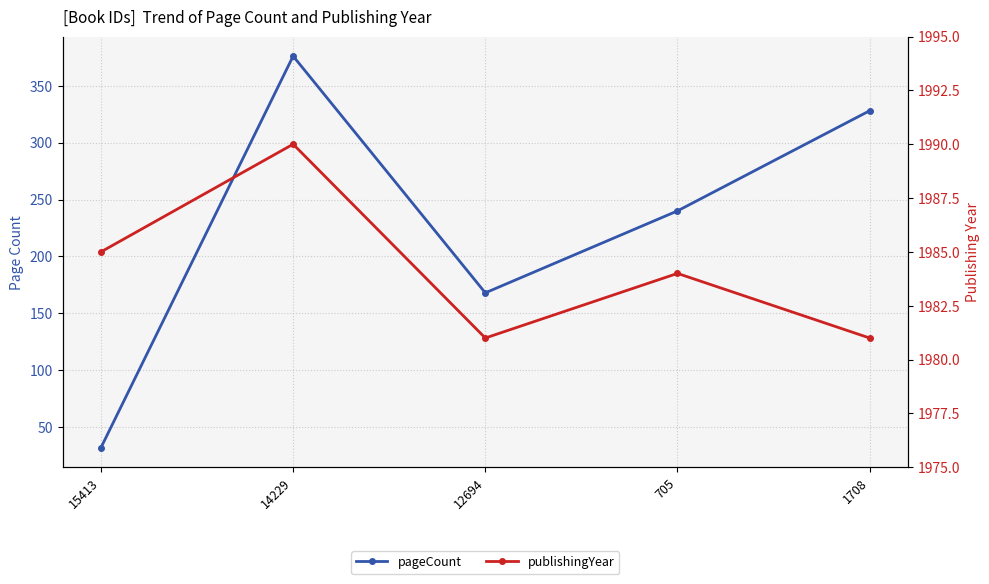

Between 15413 and 14229, which series saw the biggest shift?

pageCount